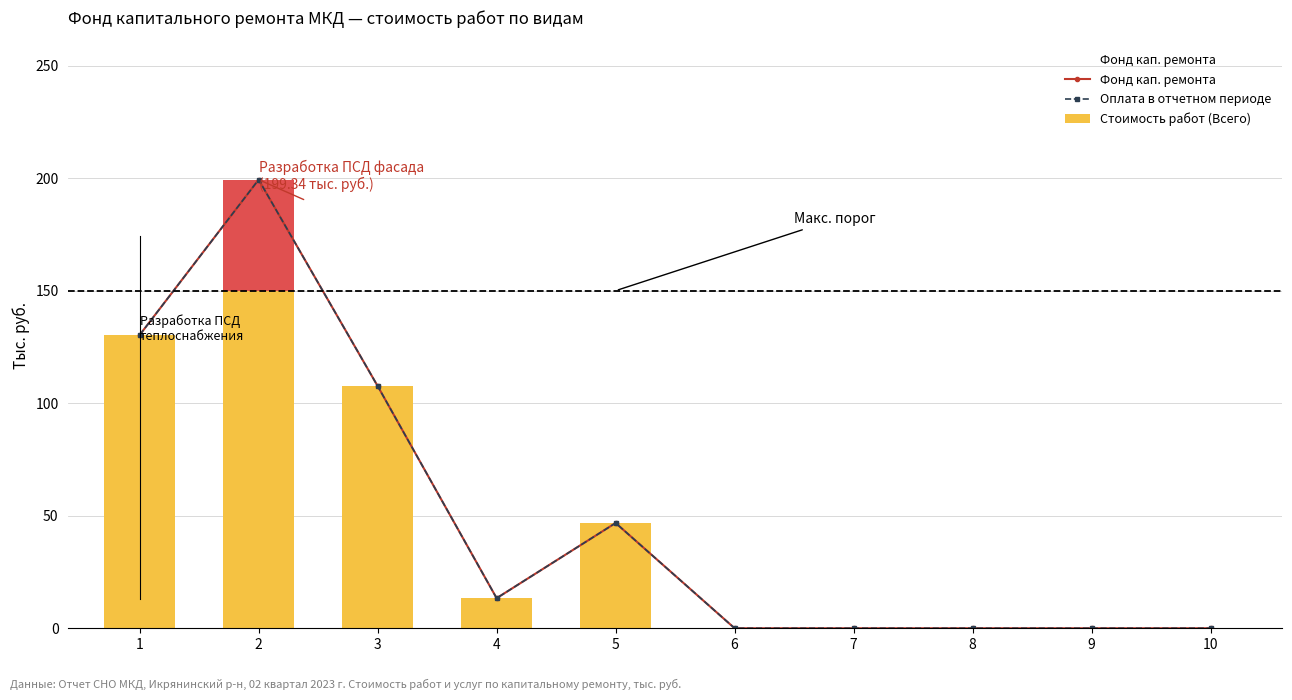

At which label does Фонд кап. ремонта reach its minimum?

6